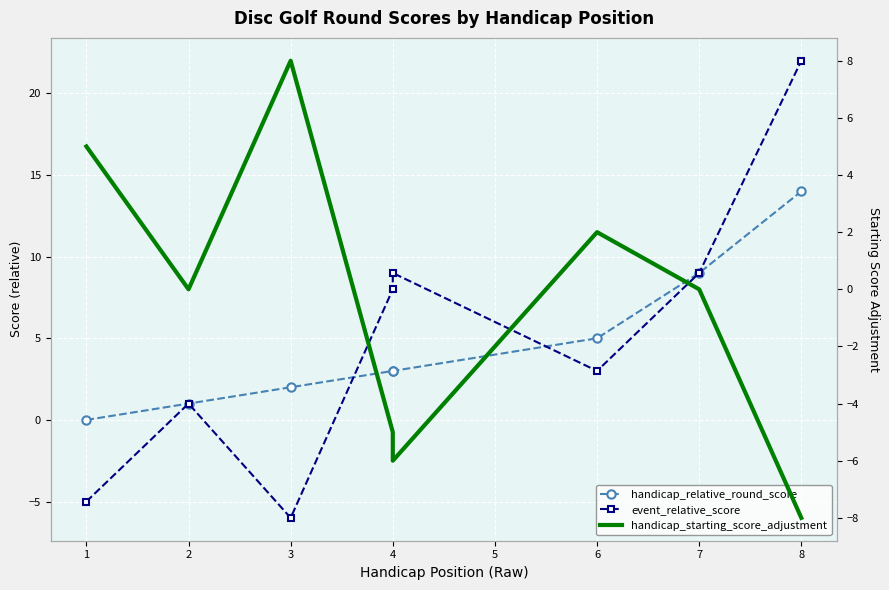

How many series are shown in this chart?

3